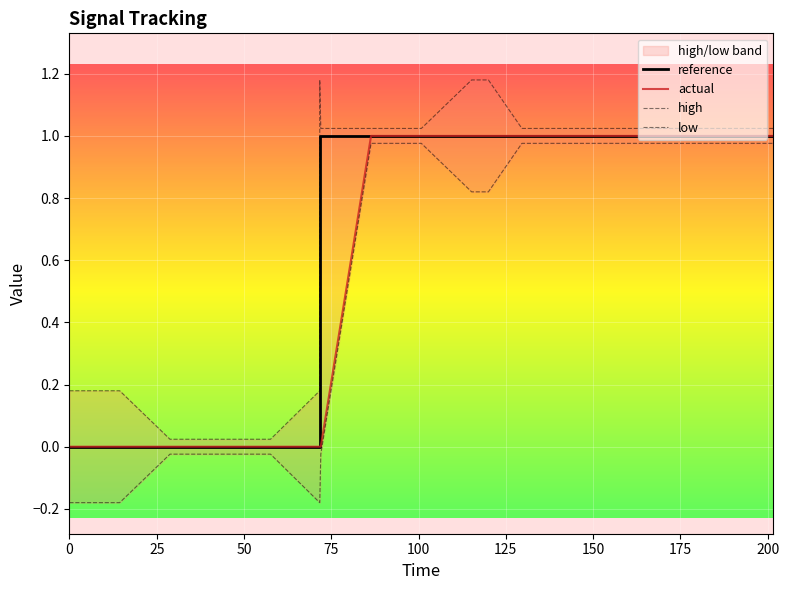

True or false: actual and low intersect in this chart.

False